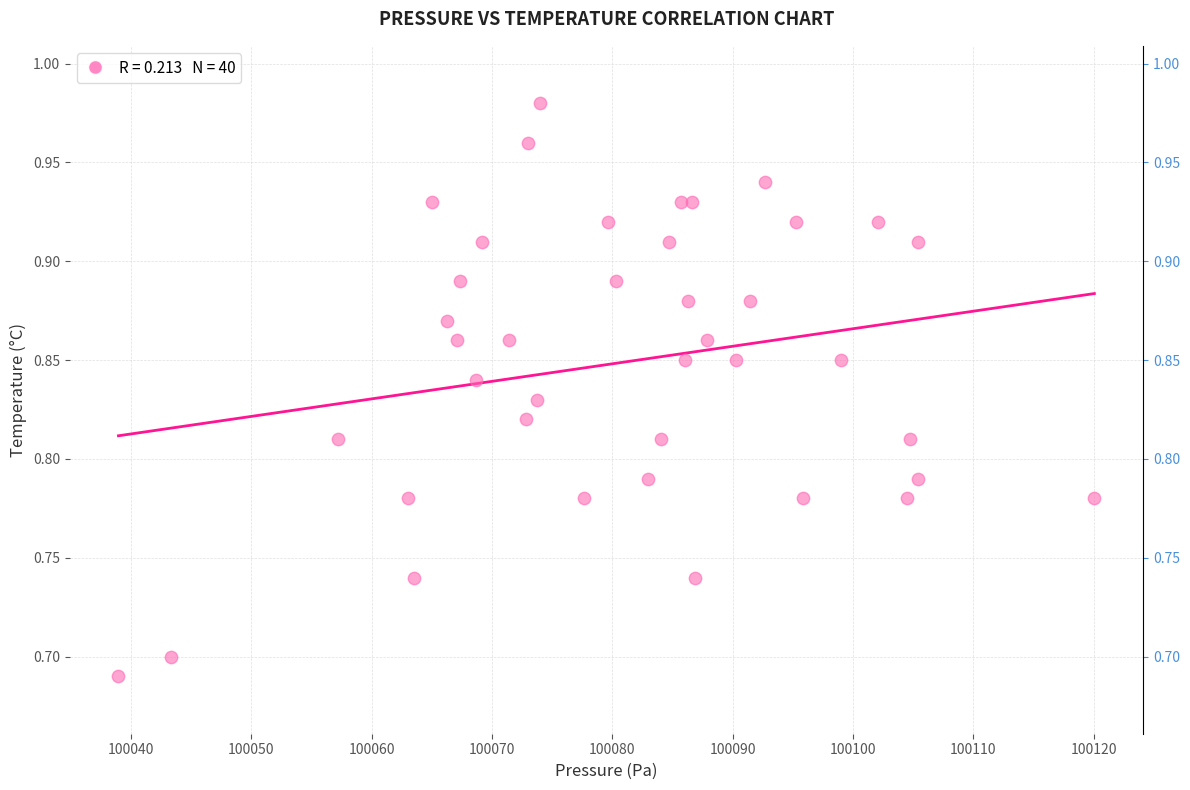

What is the range of Y values (max minus min)?

0.3